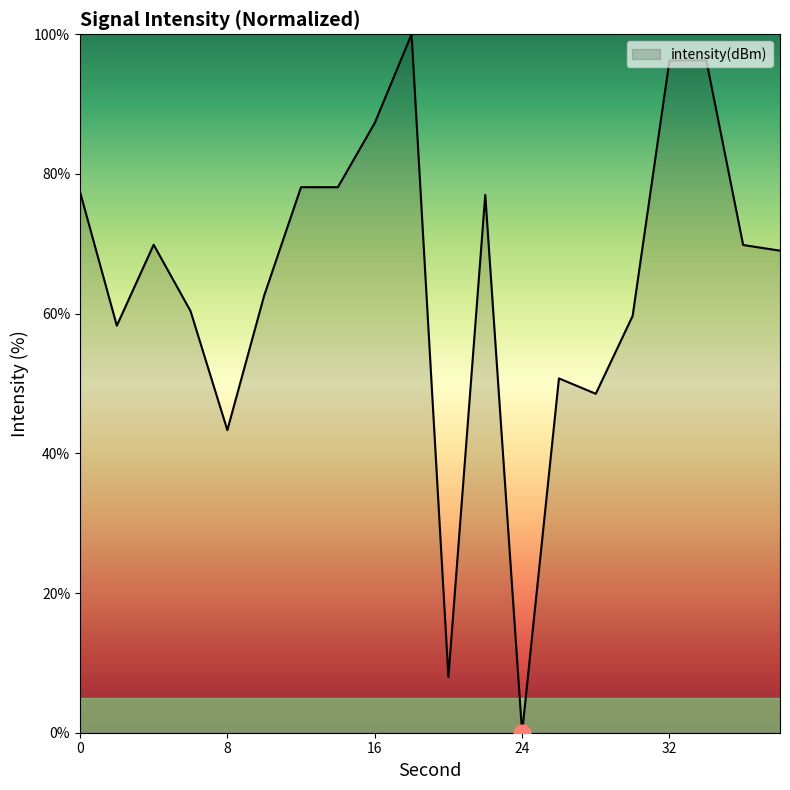

What is the difference between the maximum and minimum values?

100.0